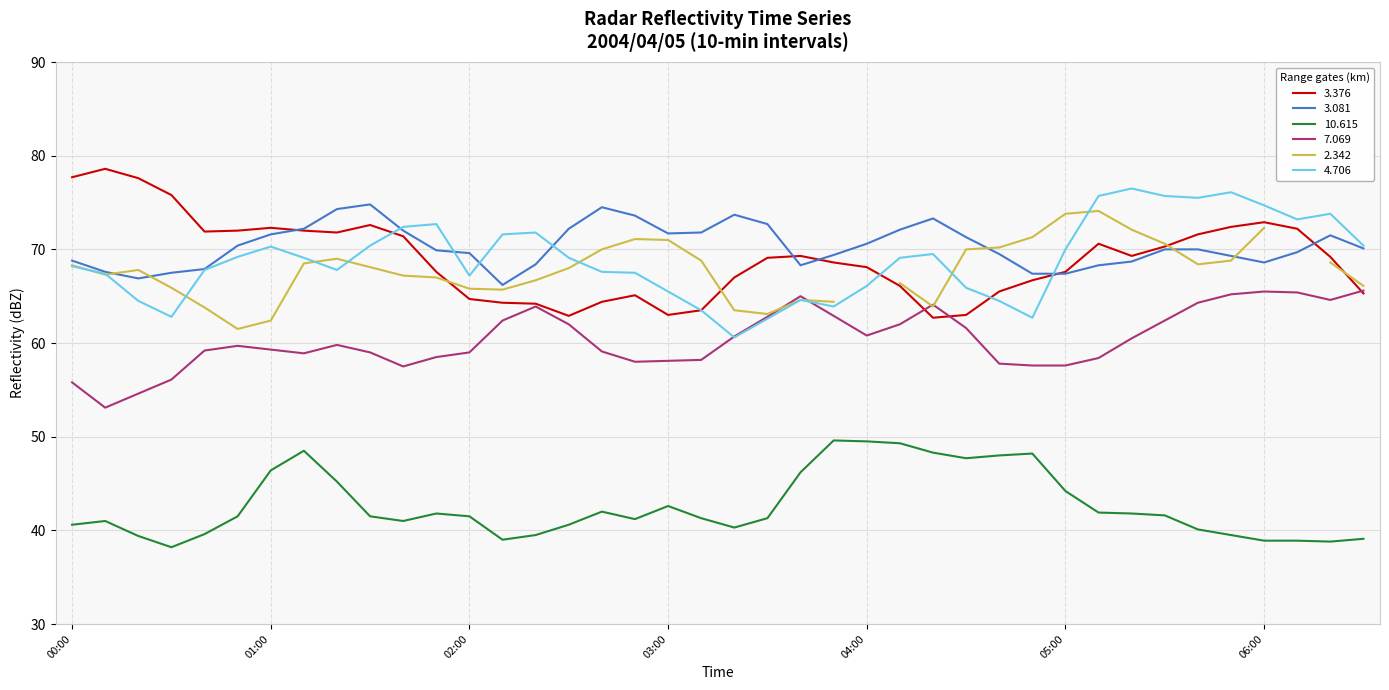

At how many categories does at least one series exceed 65?

40